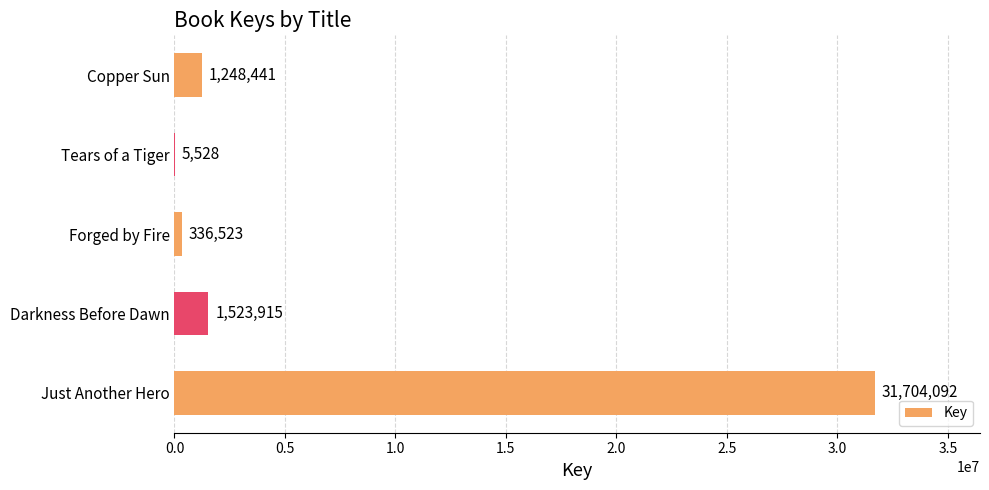

What is the sum of all values?

34818499